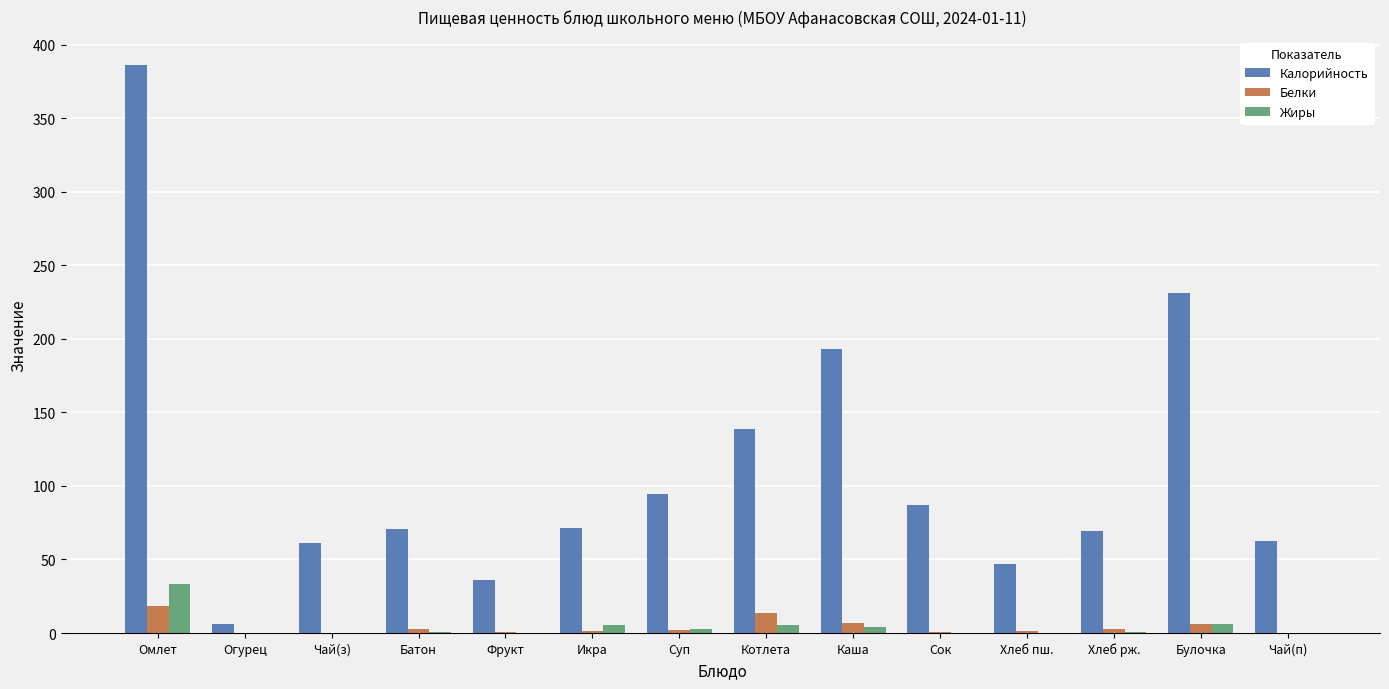

Which series has the widest spread of values?

Калорийность